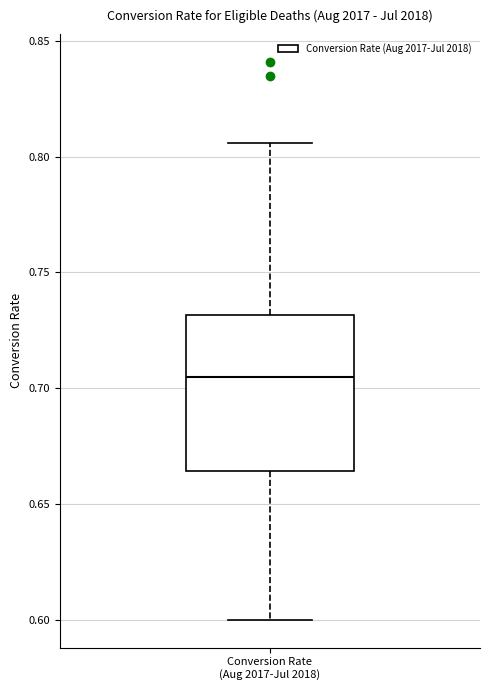

Read this box plot against the y-axis: the position of the median line, the range covered by the box, and the ends of both whiskers. The values are not printed on the chart, so give them approximately, as read against the axis.

median 0.705, box 0.665 to 0.730, whiskers 0.600 to 0.805